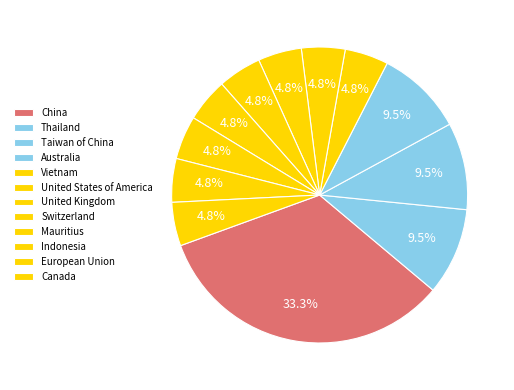

Does any single category account for the majority?

No